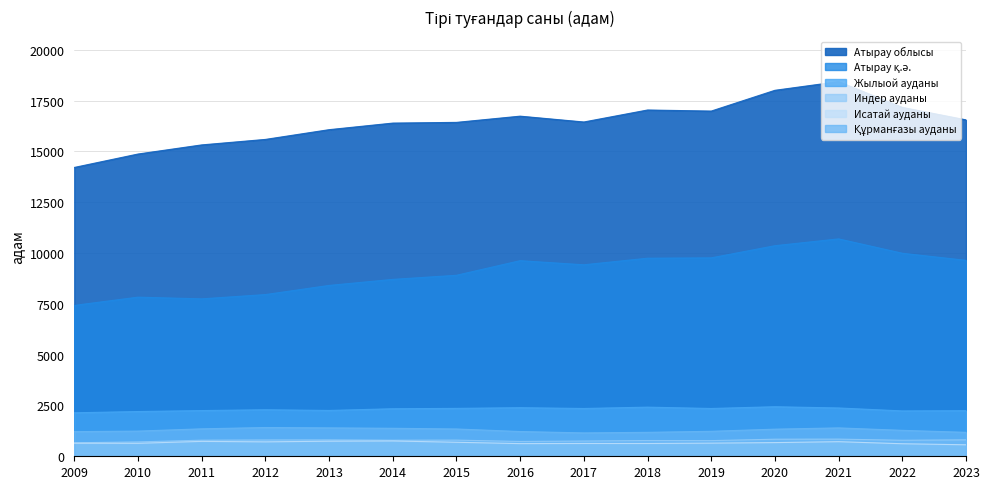

True or false: Жылыой ауданы and Индер ауданы intersect in this chart.

False